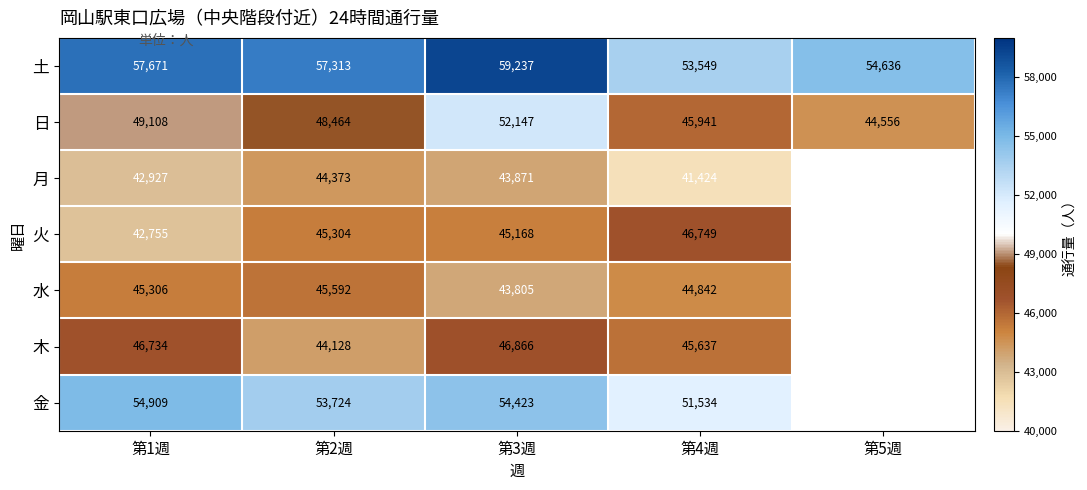

List the labels in order of 土 value, largest first.

第3週, 第1週, 第2週, 第5週, 第4週